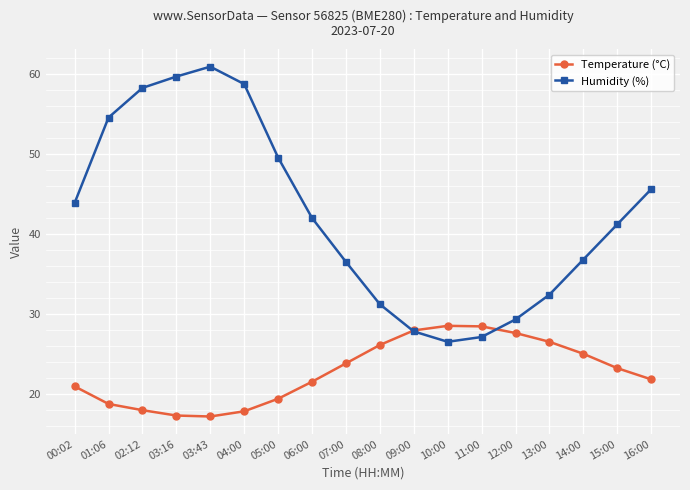

What is the label of the 10th point from the right?

07:00